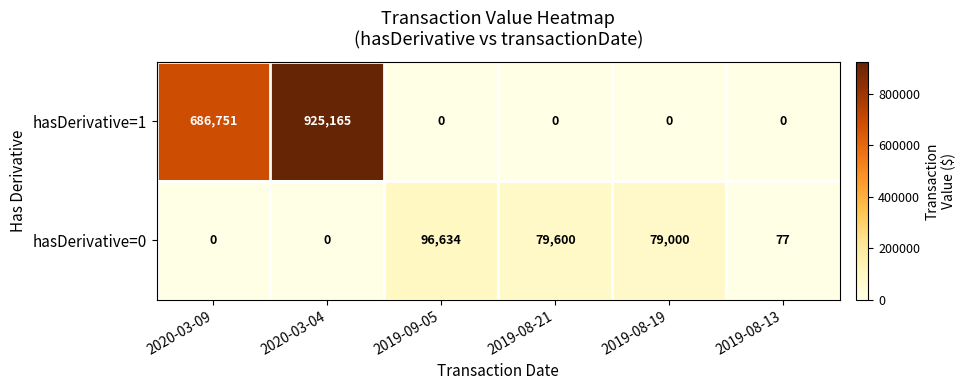

Where does the hasDerivative=0 series first go above 79000?

2019-09-05